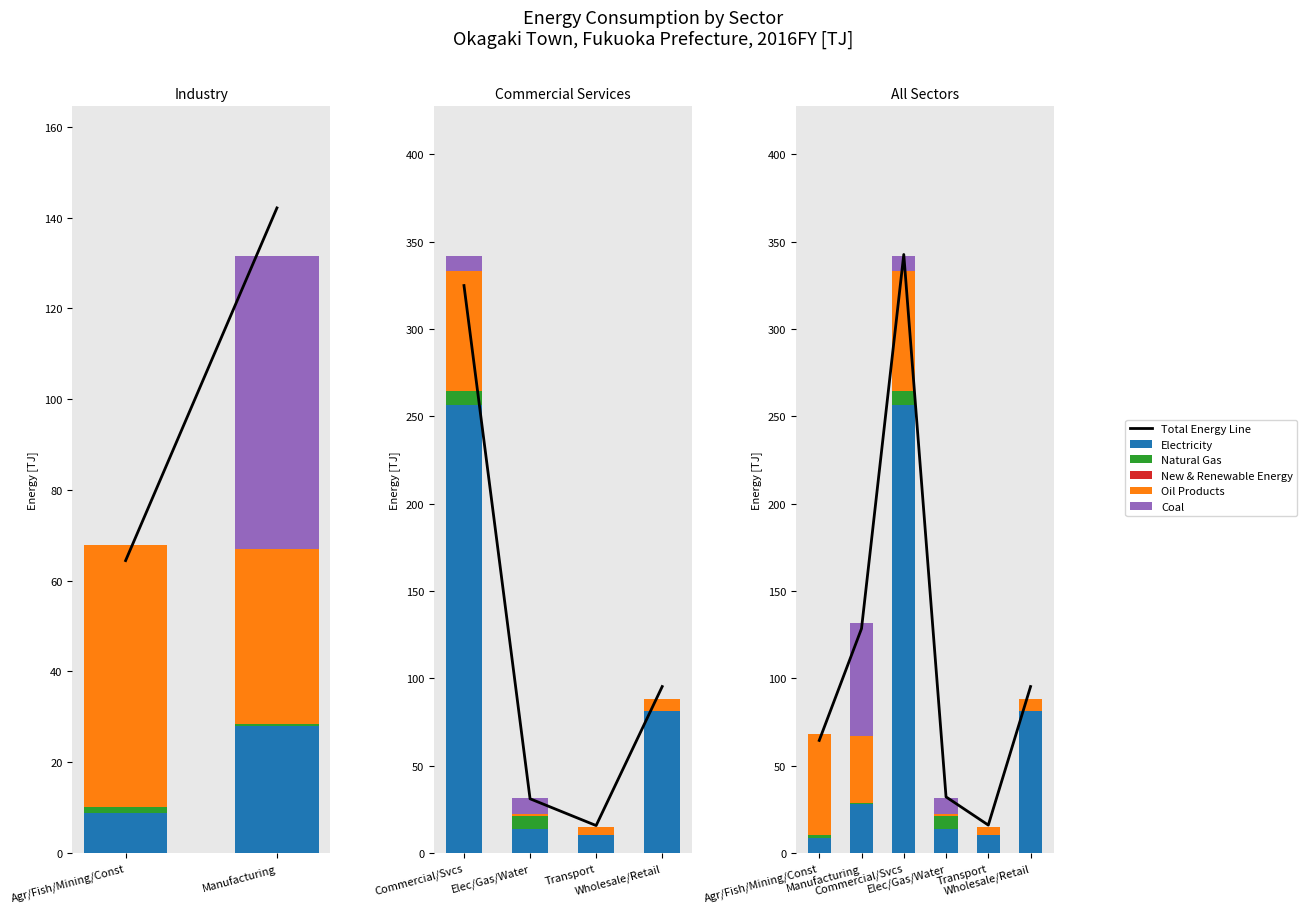

List the series in order of their peak value, lowest first.

New & Renewable Energy, Natural Gas, Coal, Oil Products, Electricity, Total Energy Line